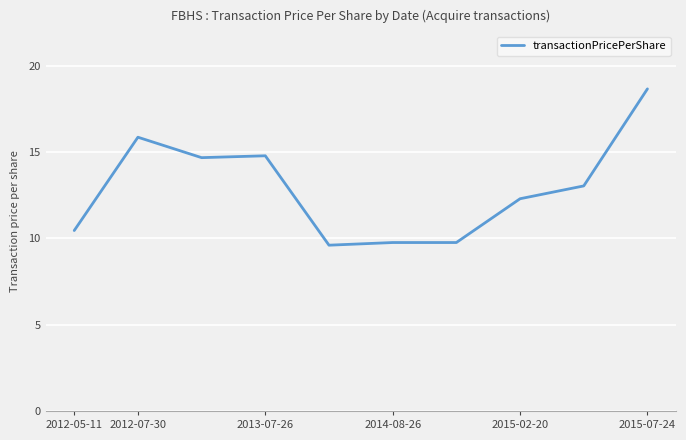

What is the maximum value shown in the chart?

18.7